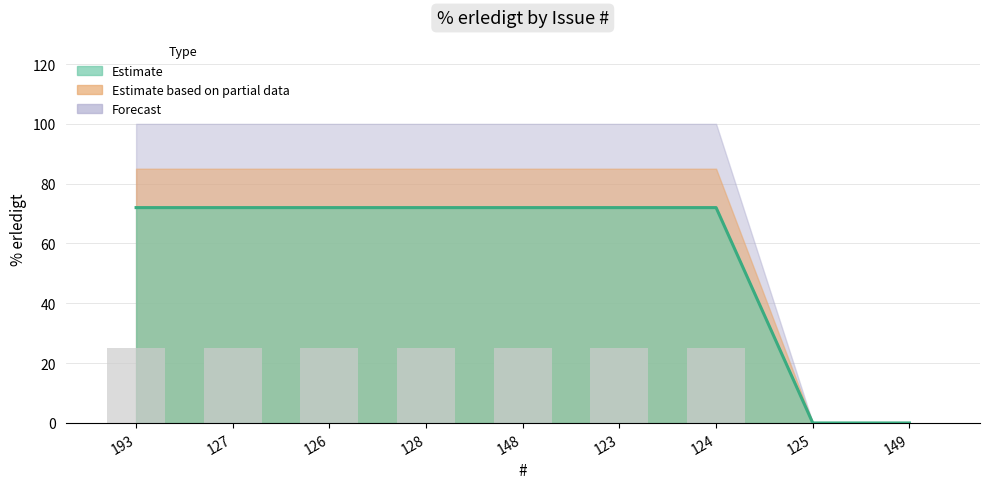

Reading left to right, transcribe all the data shown in this chart.

72	72	72	72	72	72	72	0	0